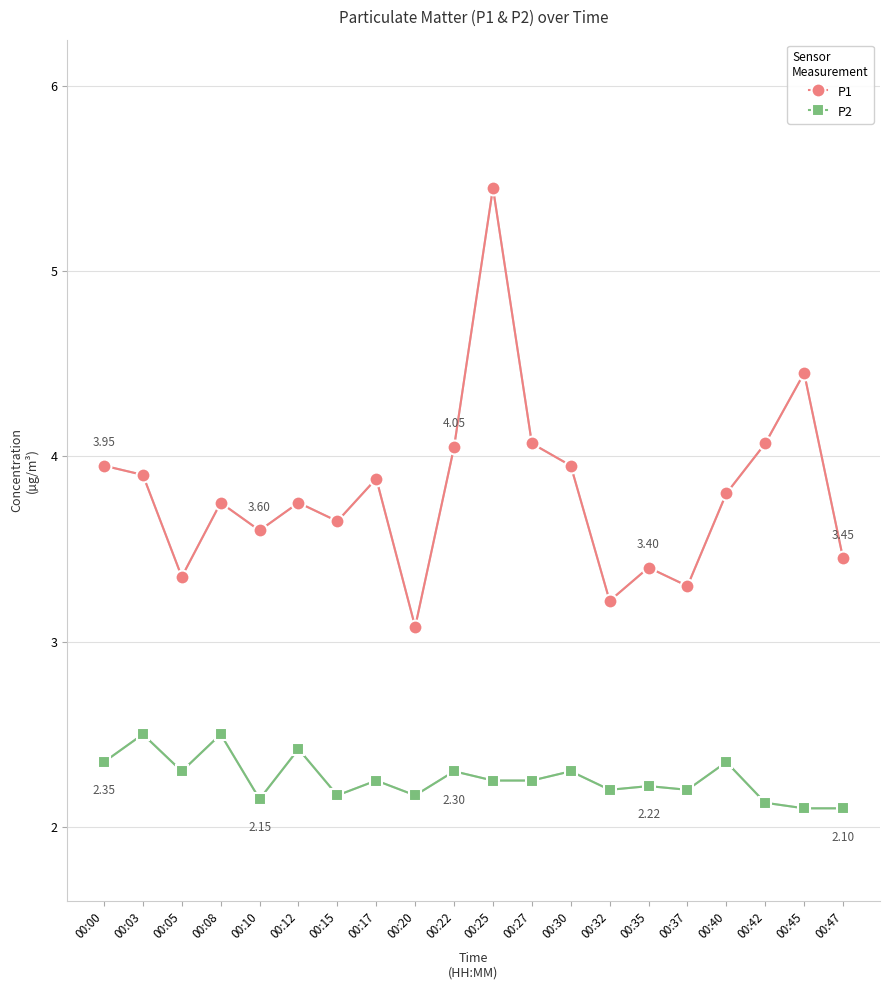

Does the chart have visible grid lines?

Yes